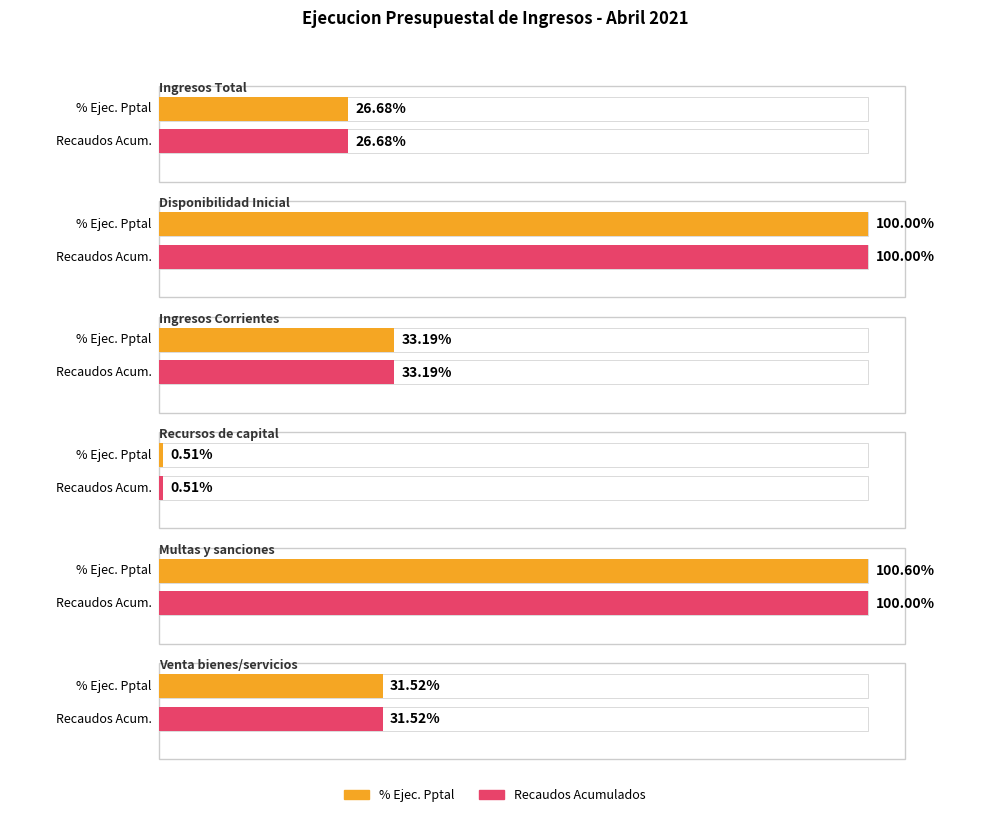

What position from the right is Disponibilidad Inicial?

5